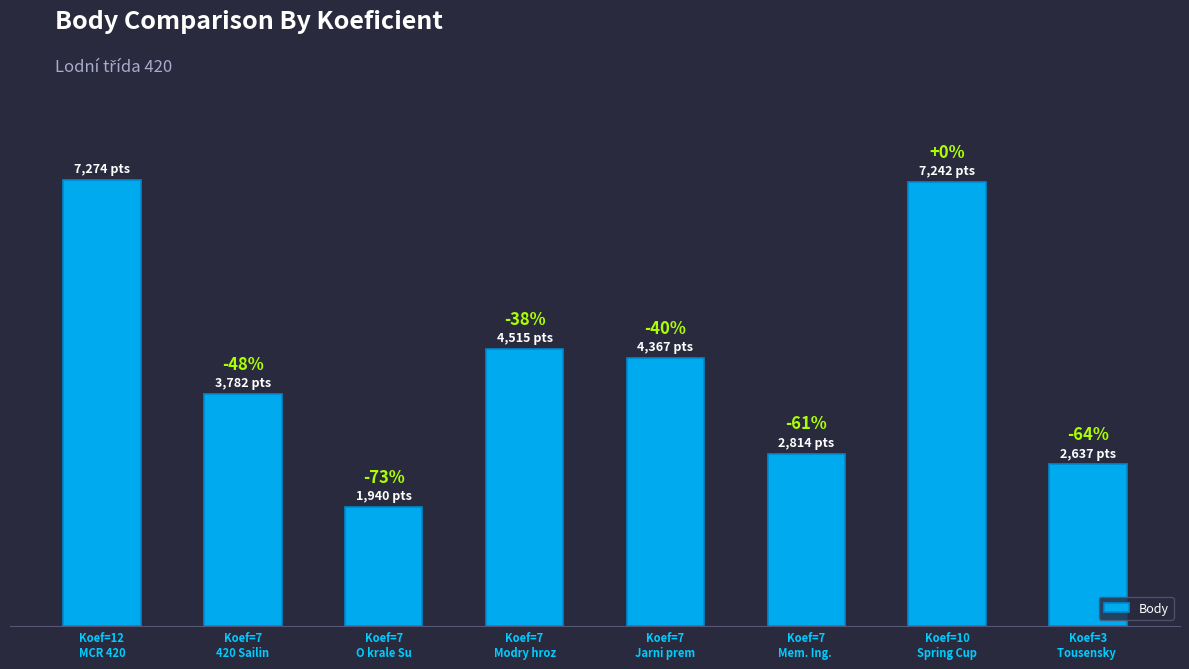

Does the chart contain any negative values?

No